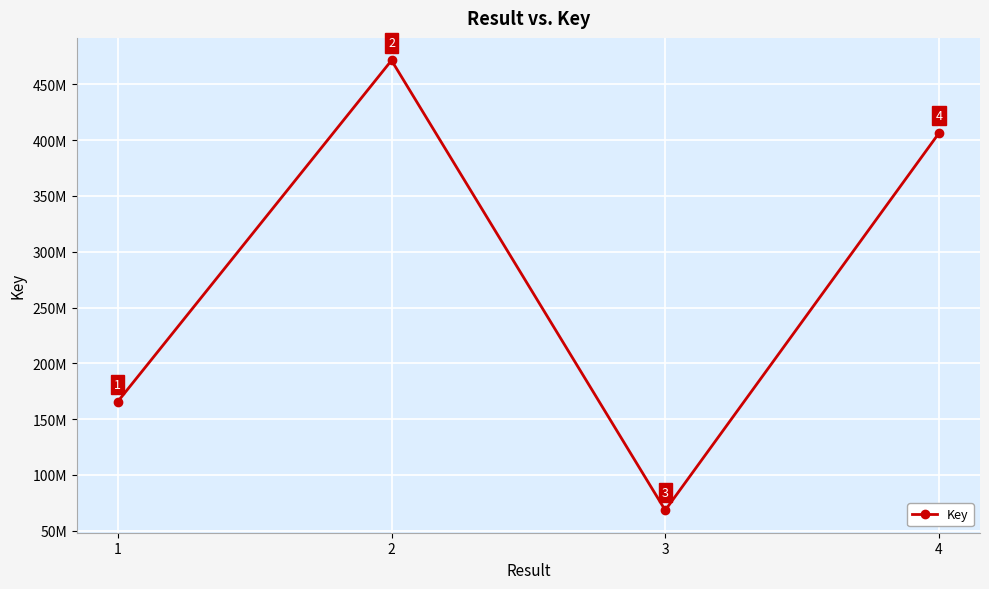

Which has a higher value, 2 or 1?

2